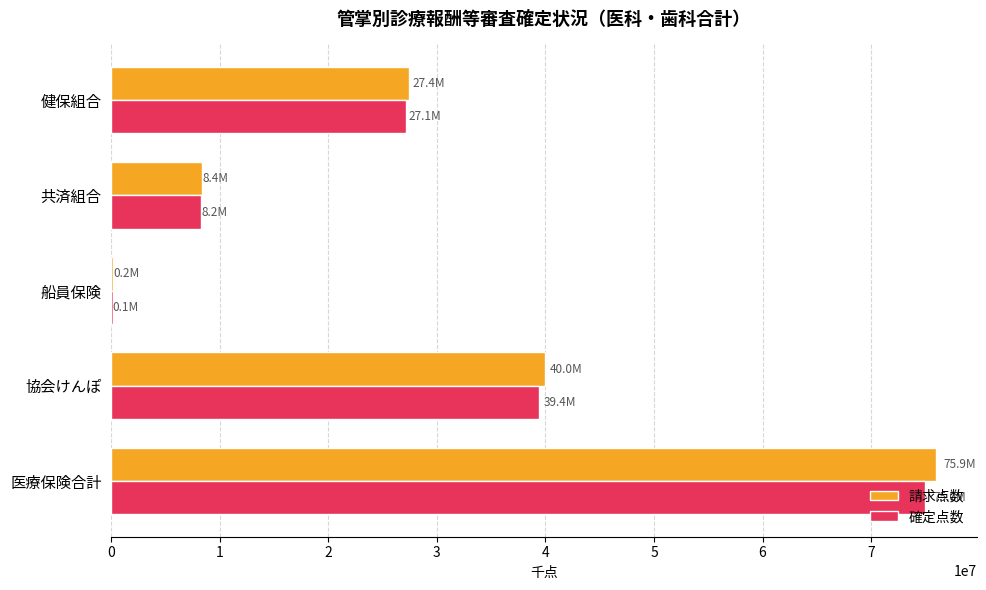

At which label is 確定点数 closest to 37556774?

協会けんぽ